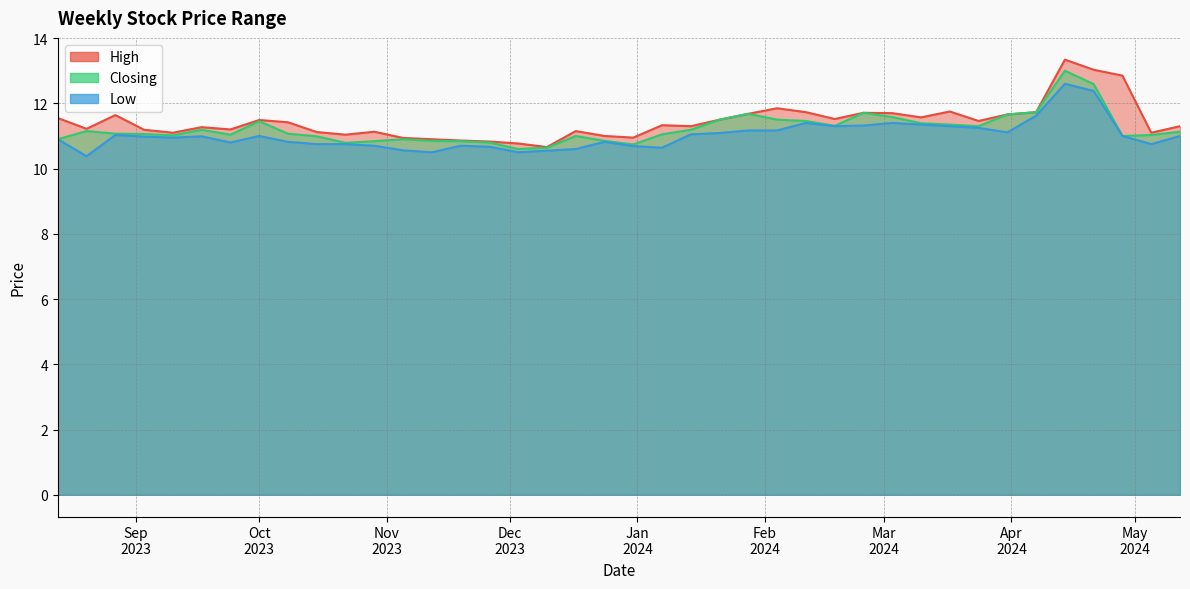

Is it true that High equals 4.0 at 19/11/2023?

False